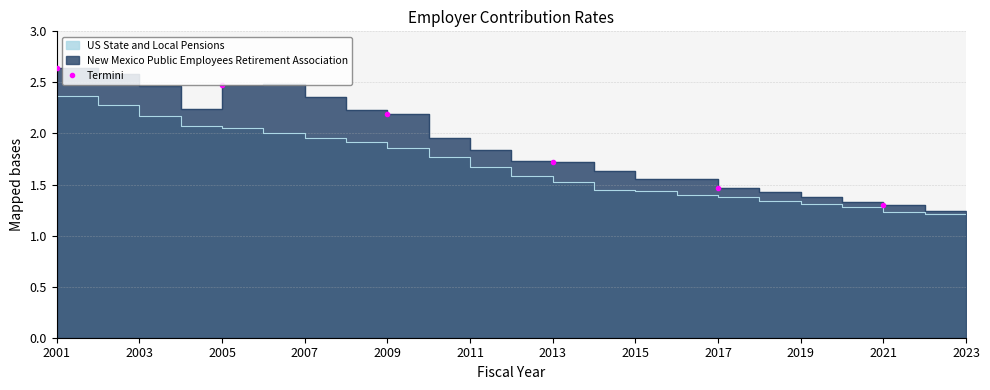

How many data points are less than 2?

3